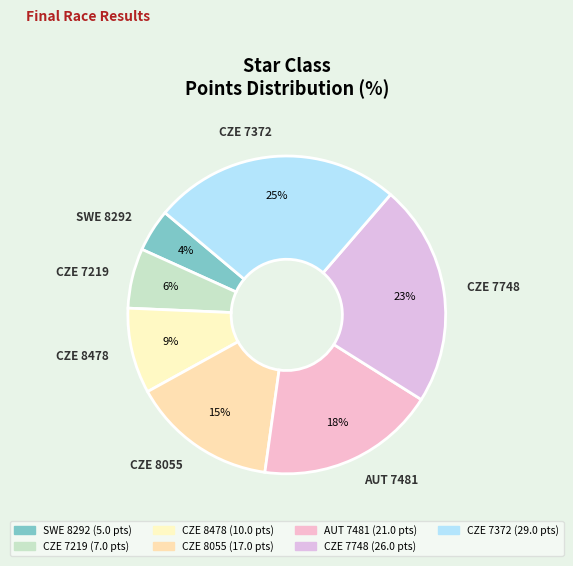

To the nearest percent, what is the average slice percentage?

14%